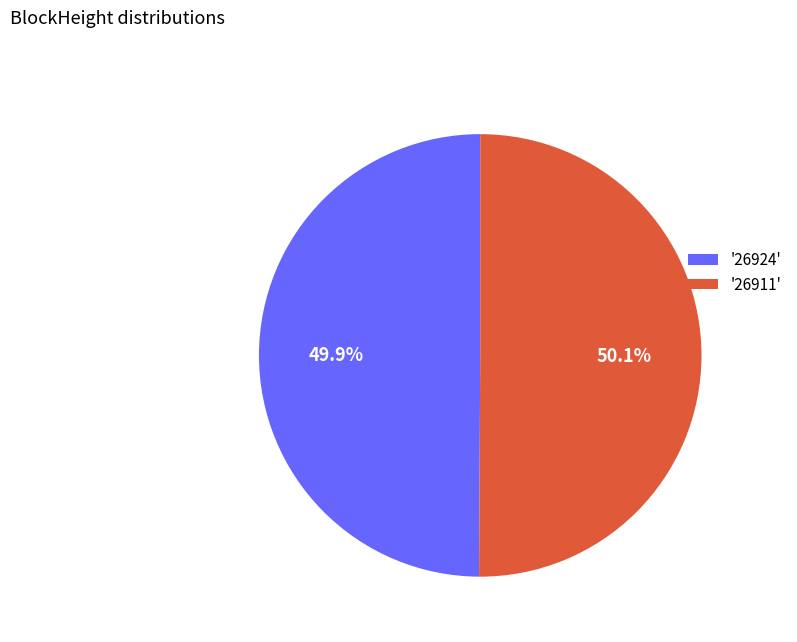

What portion of the pie excludes '26924'?

50.1%